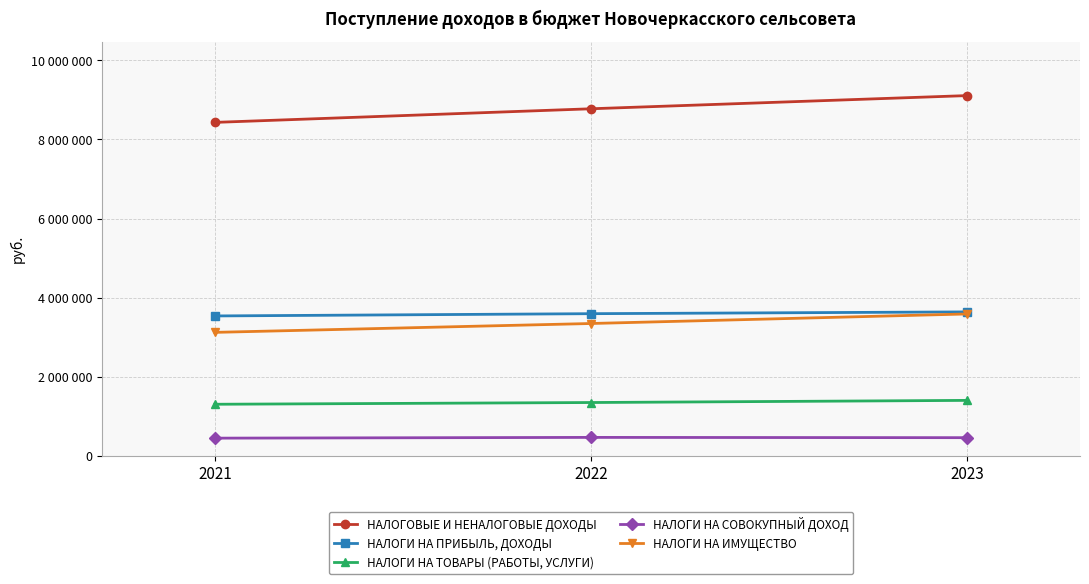

What is the maximum value for НАЛОГИ НА ТОВАРЫ (РАБОТЫ, УСЛУГИ)?

1407000